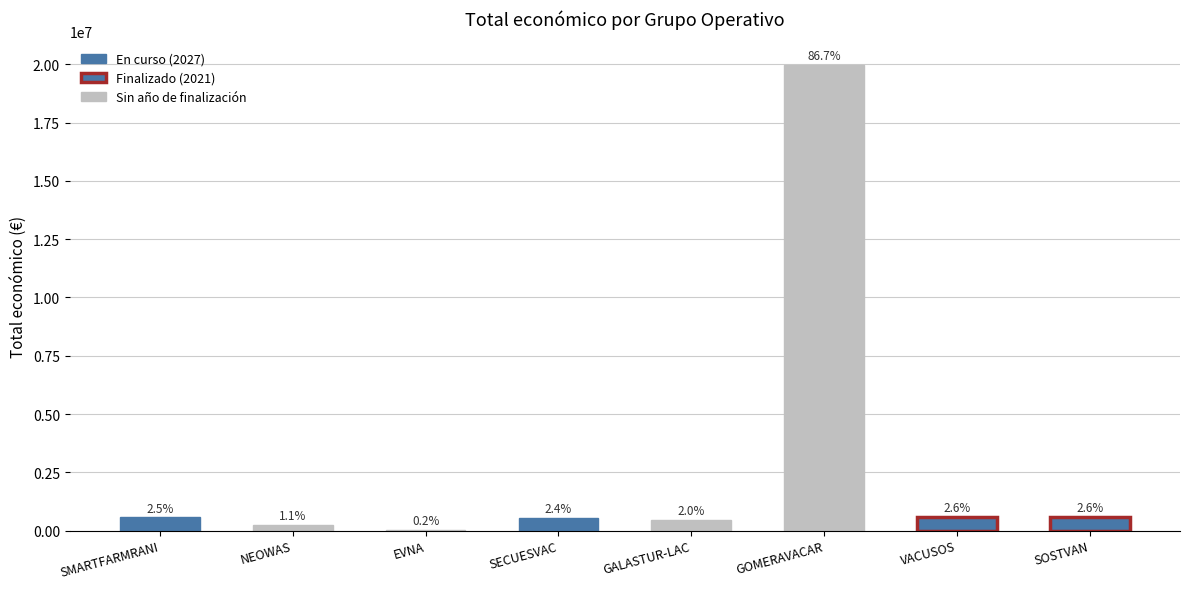

Are the bars horizontal?

No